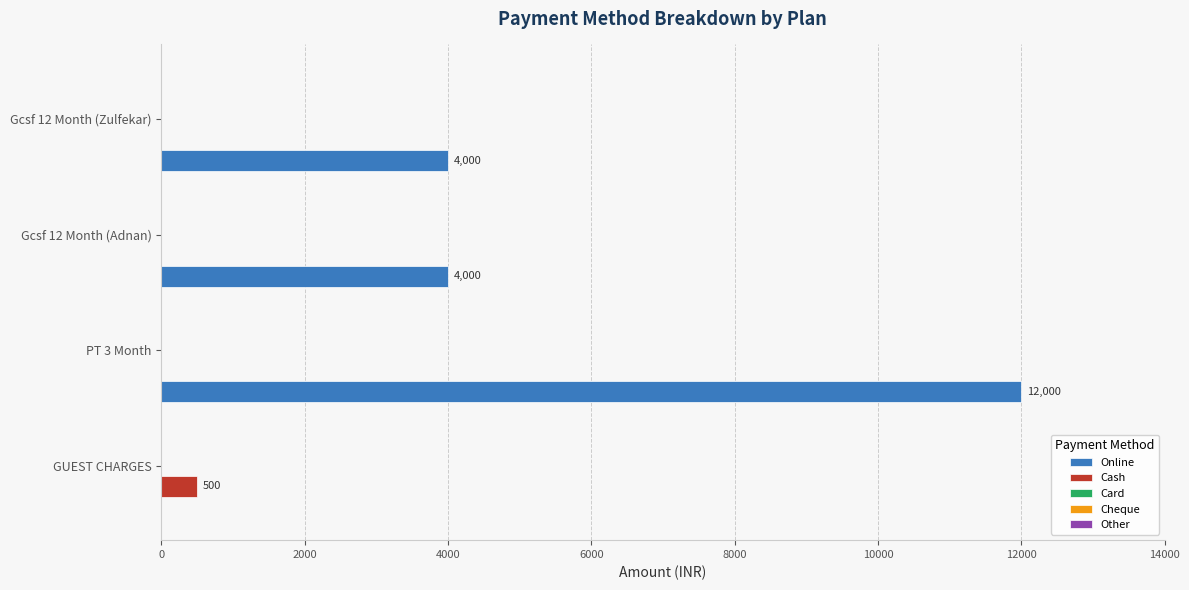

What is the greatest value displayed?

12000